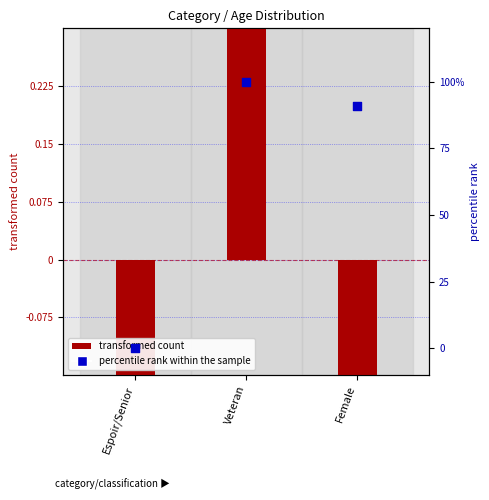

At which category is the sum across all series the highest?

Veteran